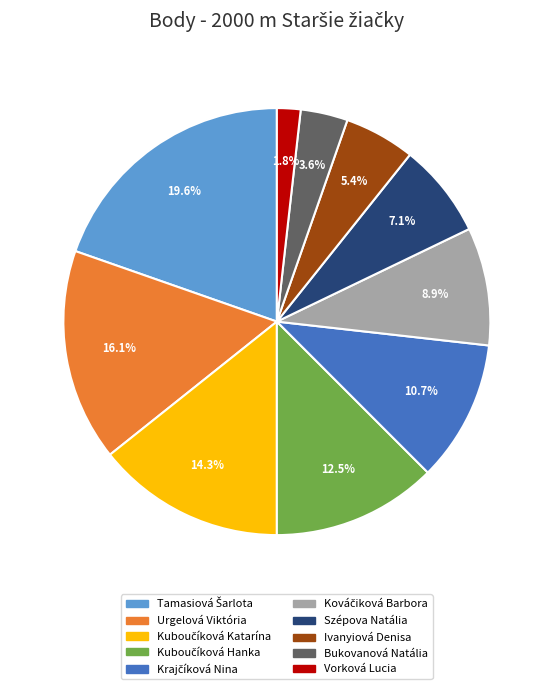

Is there a majority slice in this chart?

No